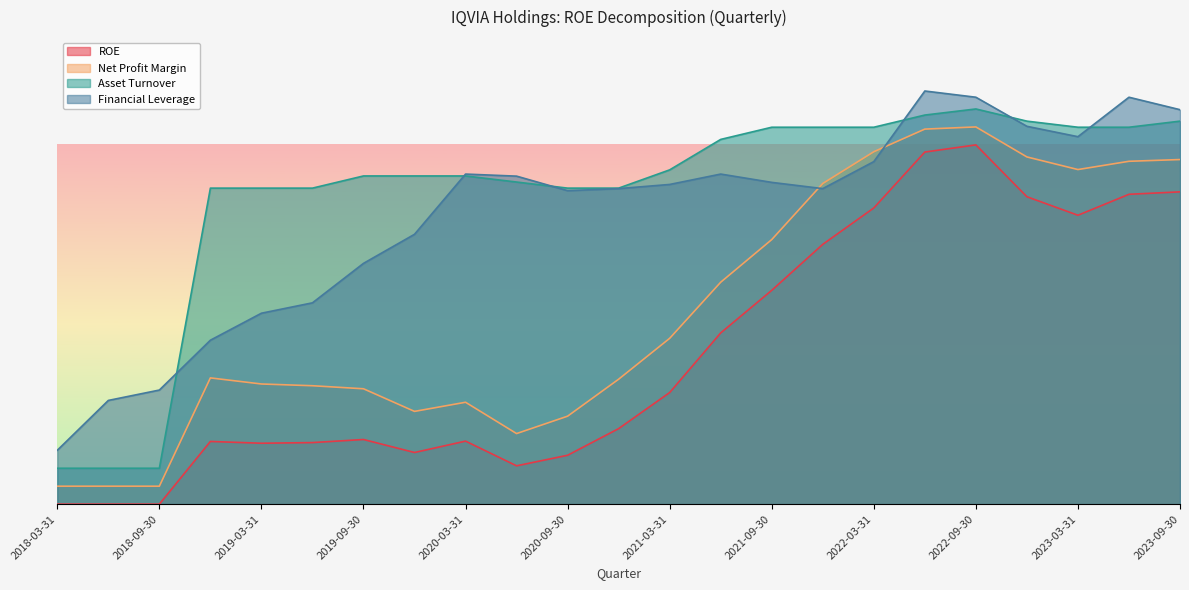

What are all the series names shown in the legend?

ROE, Net Profit Margin, Asset Turnover, Financial Leverage